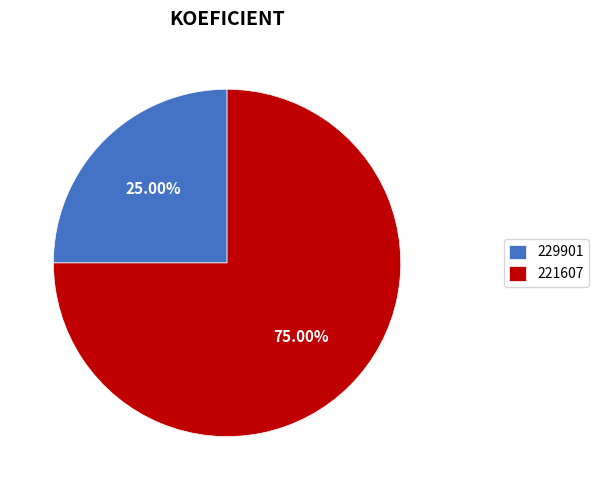

To the nearest percent, what is the average slice percentage?

50%